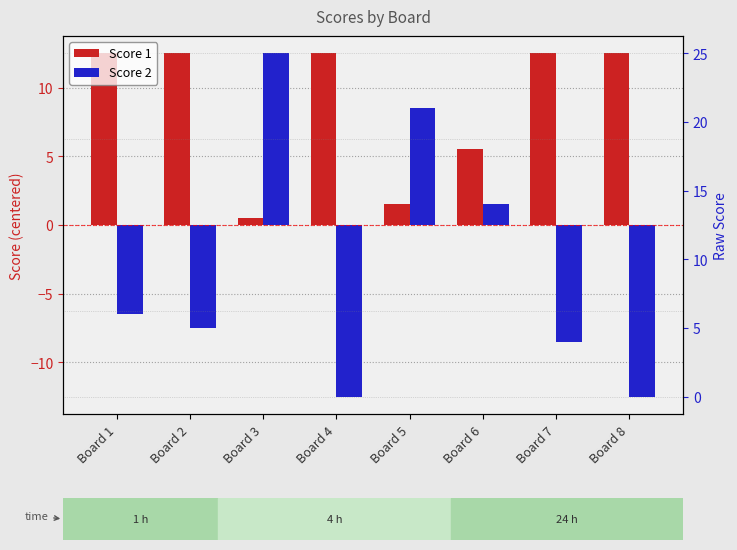

Is the value of Score 1 at Board 6 greater than the value of Score 2 at Board 7?

Yes